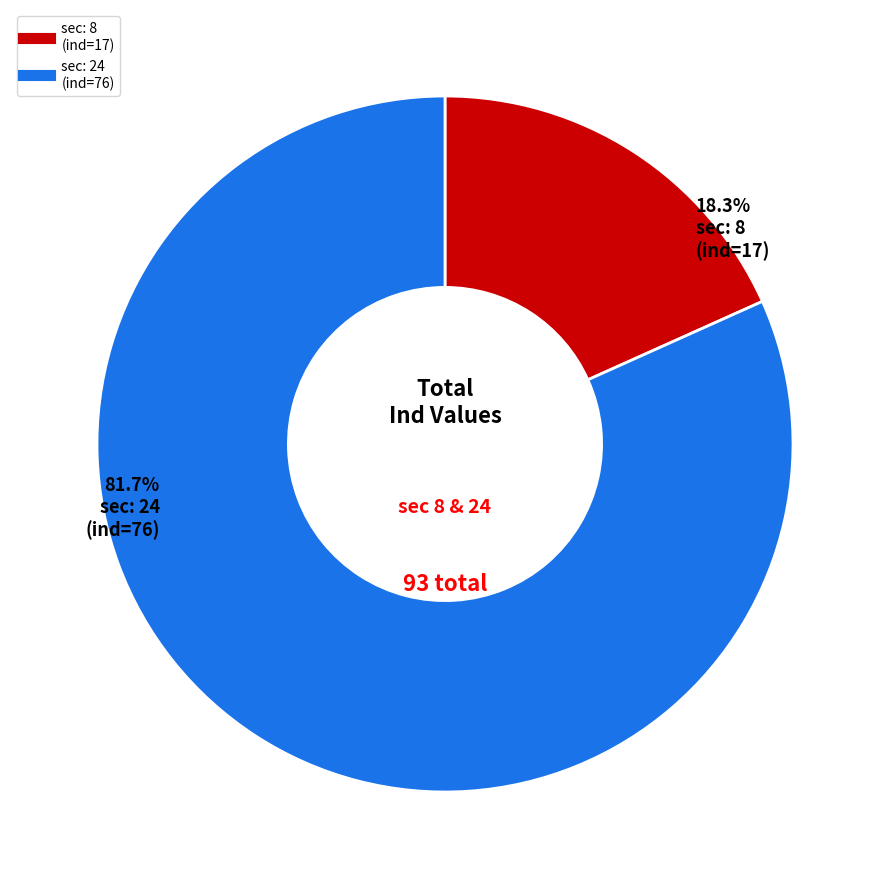

Does any single category account for the majority?

Yes